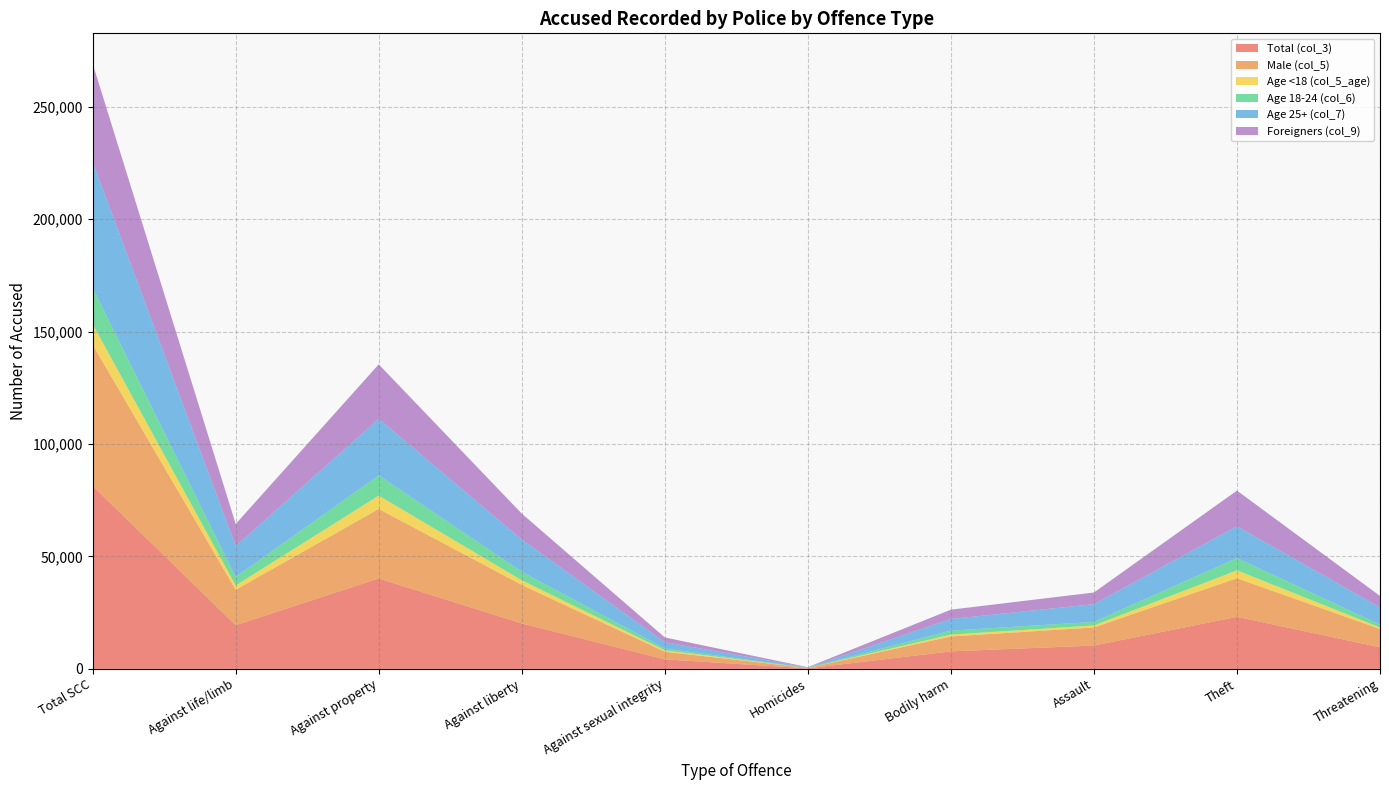

Reading left to right, list all the values displayed in this chart.

Total (col_3): Total SCC=81400	Against life/limb=19416	Against property=40215	Against liberty=20181	Against sexual integrity=4225	Homicides=212	Bodily harm=7775	Assault=10359	Theft=23136	Threatening=9585
Male (col_5): Total SCC=62853	Against life/limb=15774	Against property=30920	Against liberty=17160	Against sexual integrity=3392	Homicides=190	Bodily harm=6634	Assault=8055	Theft=17172	Threatening=8155
Age <18 (col_5_age): Total SCC=9106	Against life/limb=1898	Against property=5930	Against liberty=2058	Against sexual integrity=615	Homicides=8	Bodily harm=830	Assault=880	Theft=3508	Threatening=648
Age 18-24 (col_6): Total SCC=16160	Against life/limb=3820	Against property=9006	Against liberty=3821	Against sexual integrity=803	Homicides=50	Bodily harm=1763	Assault=1595	Theft=5483	Threatening=1308
Age 25+ (col_7): Total SCC=55970	Against life/limb=13697	Against property=25140	Against liberty=14301	Against sexual integrity=2807	Homicides=154	Bodily harm=5181	Assault=7884	Theft=14135	Threatening=7629
Foreigners (col_9): Total SCC=43758	Against life/limb=9834	Against property=24240	Against liberty=11538	Against sexual integrity=2127	Homicides=124	Bodily harm=4143	Assault=5188	Theft=15854	Threatening=5105